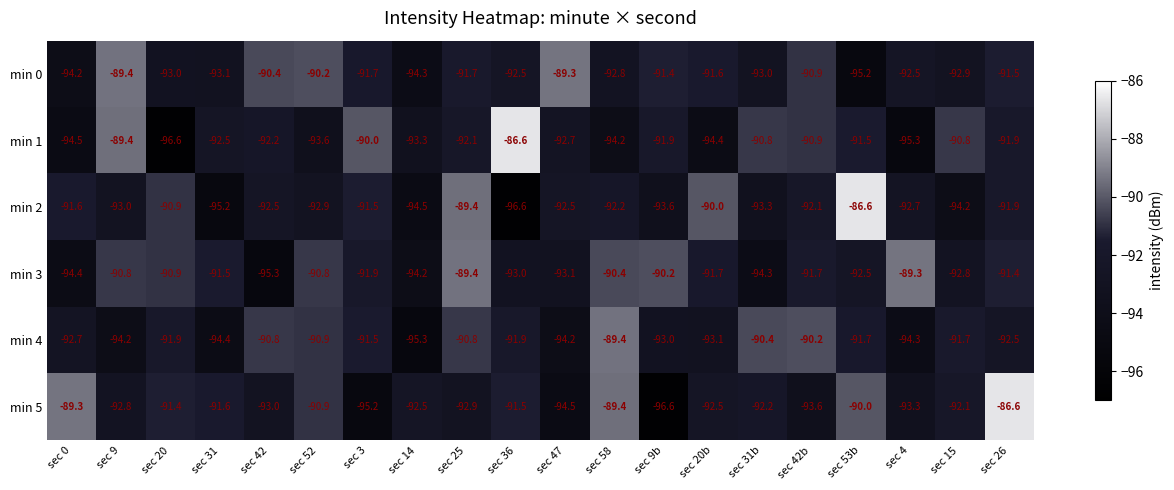

What is the approximate value of min 1 at sec 15?

-90.8